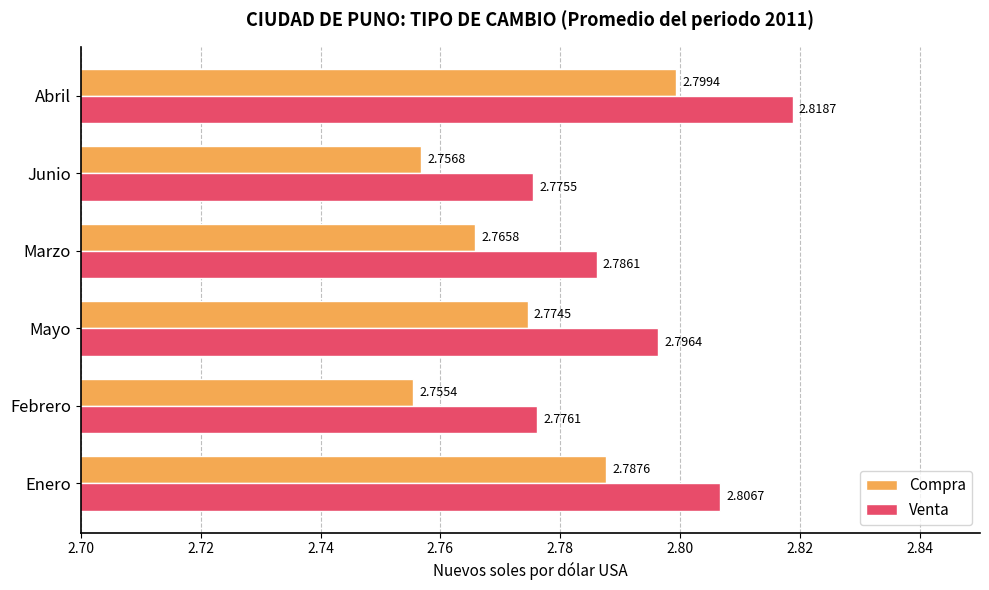

Where is Compra nearest to the value 2?

Febrero